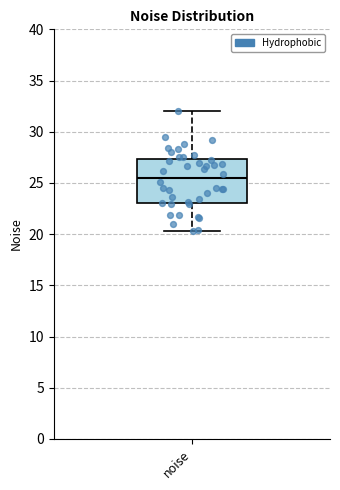

Where is the upper edge of the box for noise on the y-axis? The values are not printed on the chart, so give them approximately, as read against the axis.

27.5